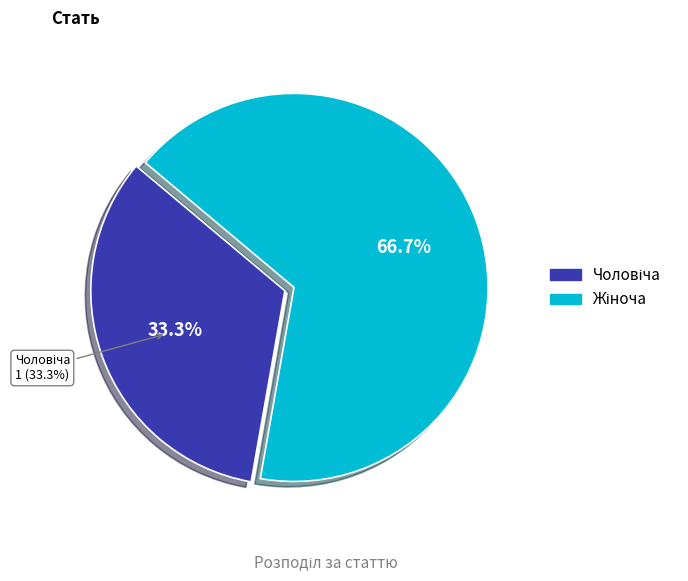

Is Жіноча the majority of the pie?

Yes